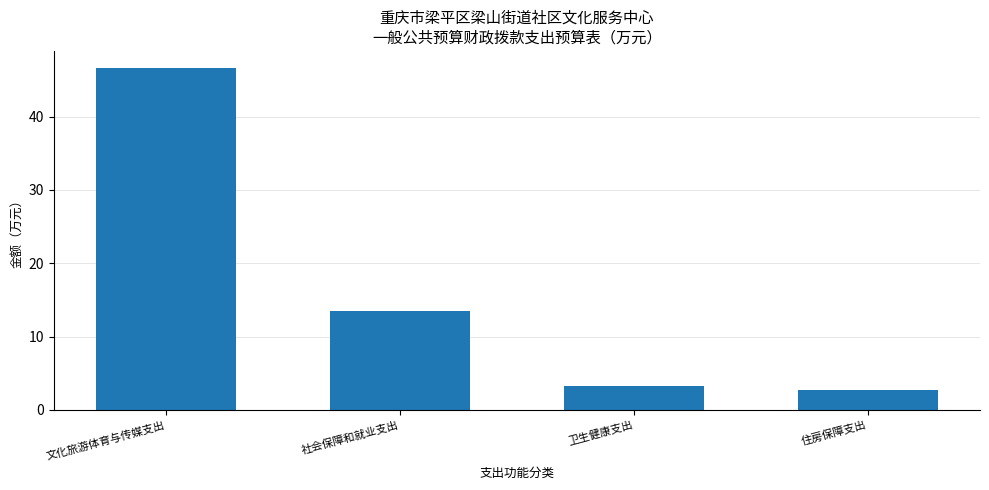

What is the sum of the values at 社会保障和就业支出 and 文化旅游体育与传媒支出?

60.1